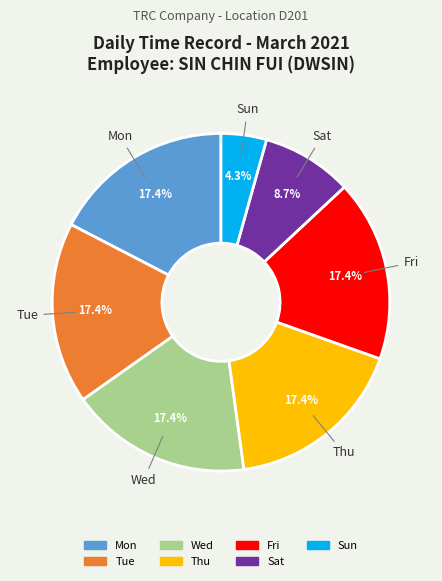

What is the smallest slice in the pie chart?

Sun